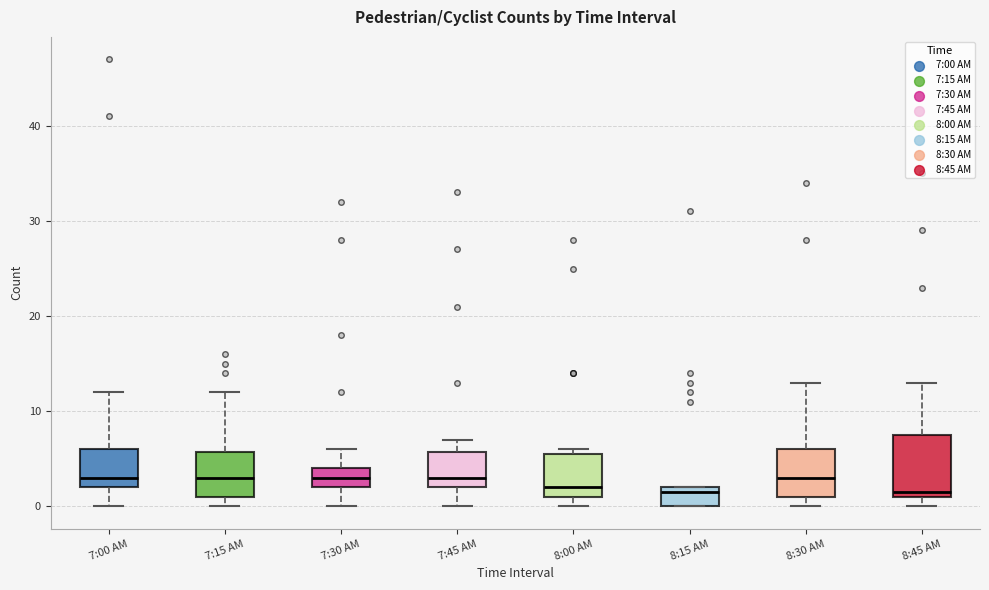

Where does the upper whisker of the box for 7:15 AM end on the y-axis? The values are not printed on the chart, so give them approximately, as read against the axis.

12